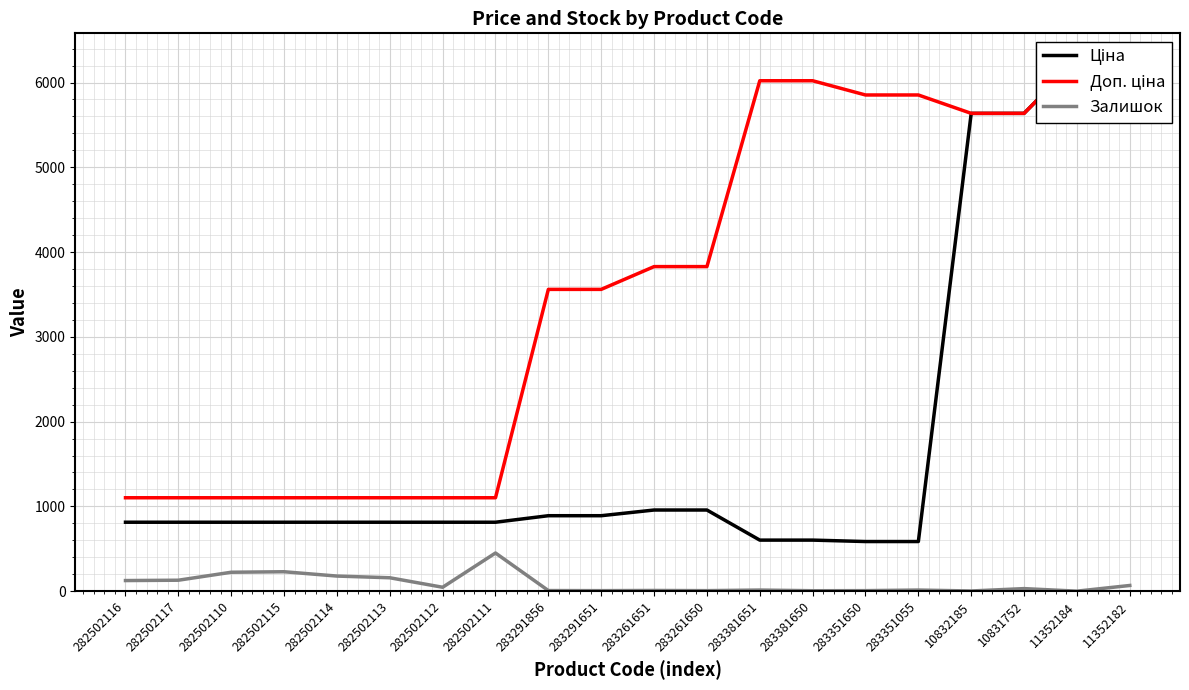

At which label does Залишок reach its peak?

282502111